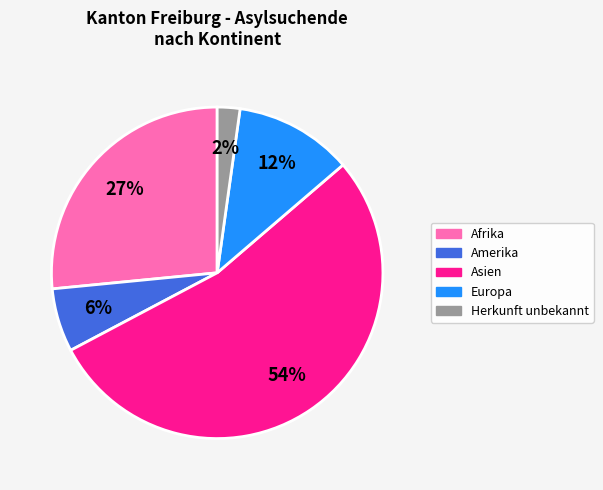

Is the sum of Herkunft unbekannt and Europa greater than half?

No